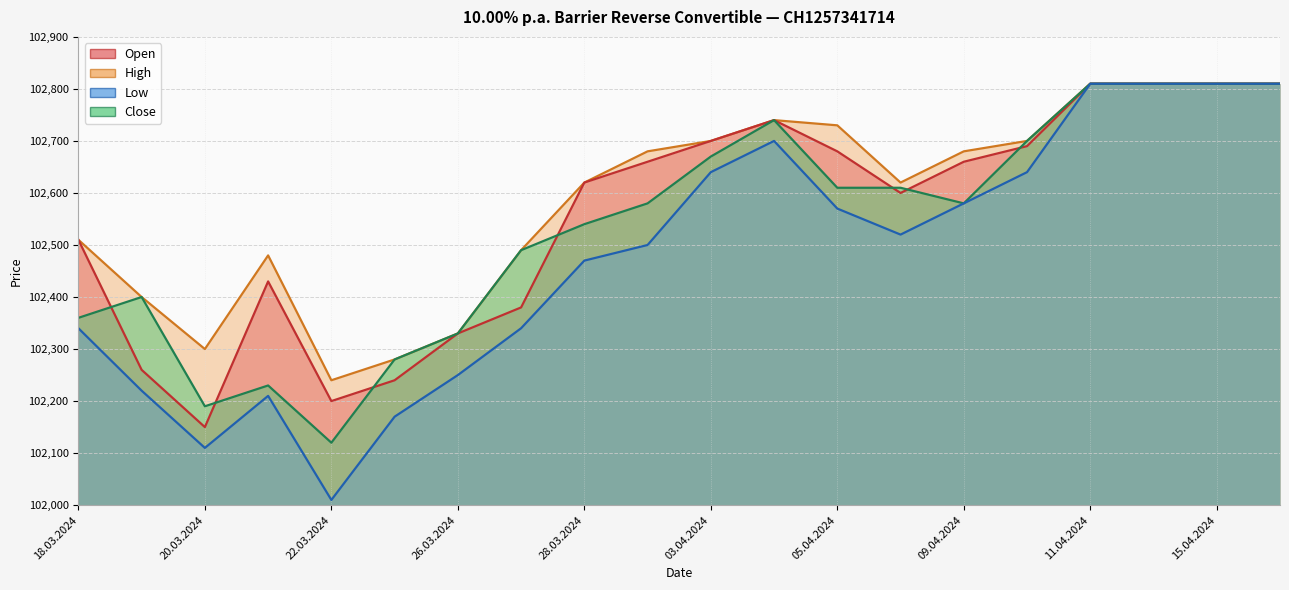

What is the difference between the maximum and second lowest values in the Open series?

610